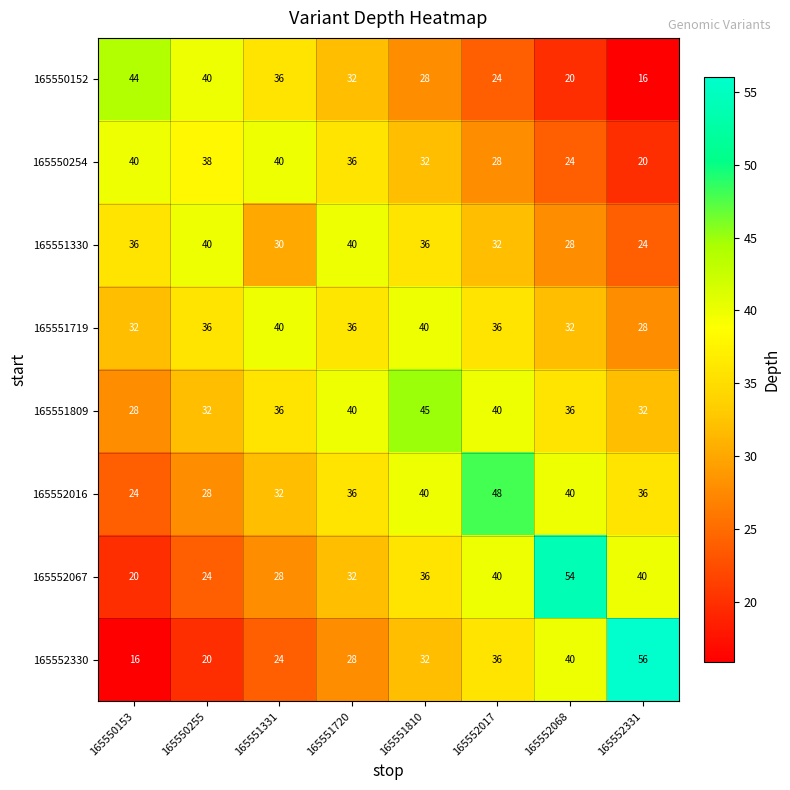

Count the 165550152 values in the range 24 to 40.

5